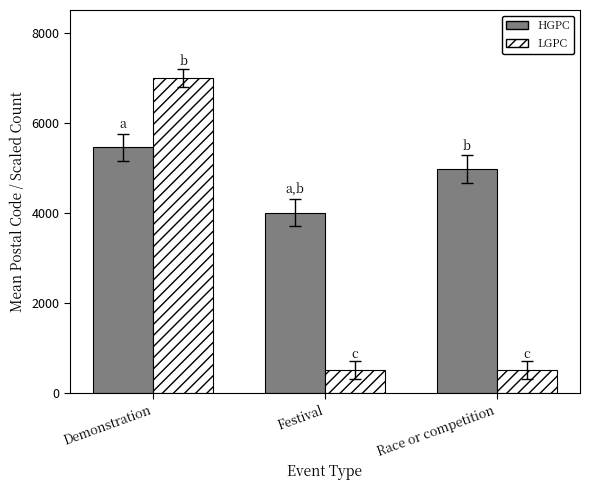

What is the value of the LGPC bar at the 3rd from the left?

500